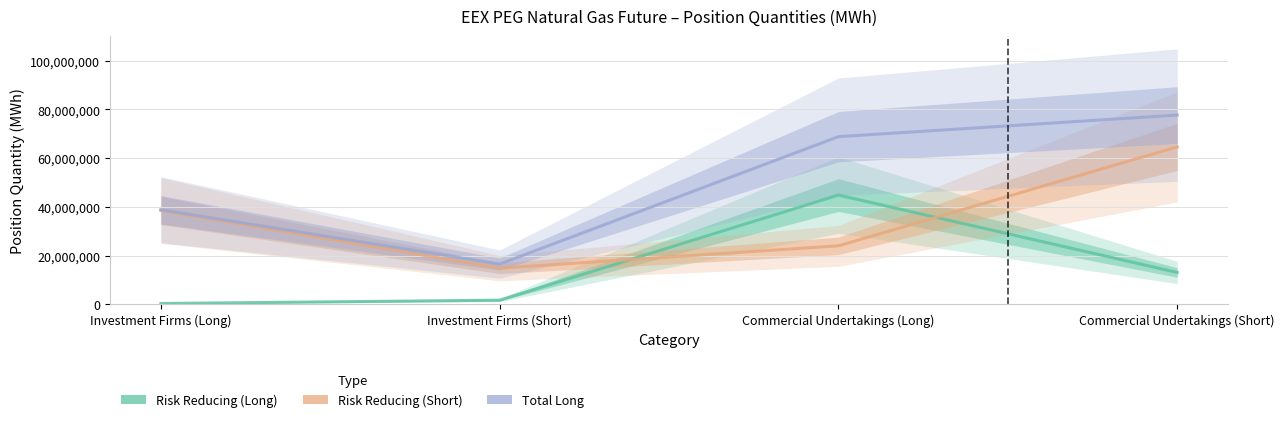

True or false: Risk Reducing (Short) has a value of 6607855 at Investment Firms (Short).

False